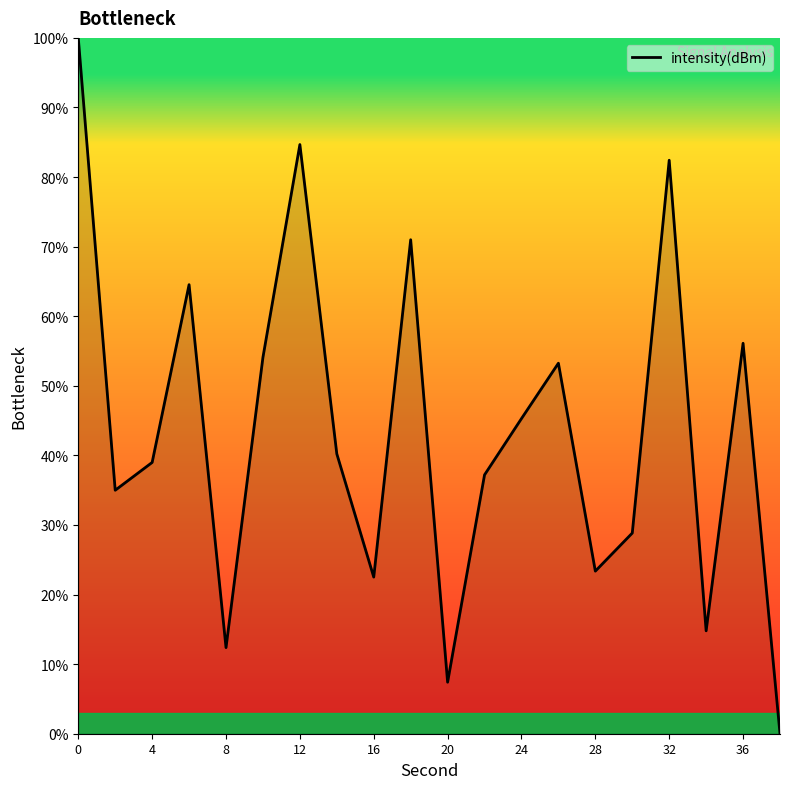

What is the difference between the maximum and minimum values?

100.0